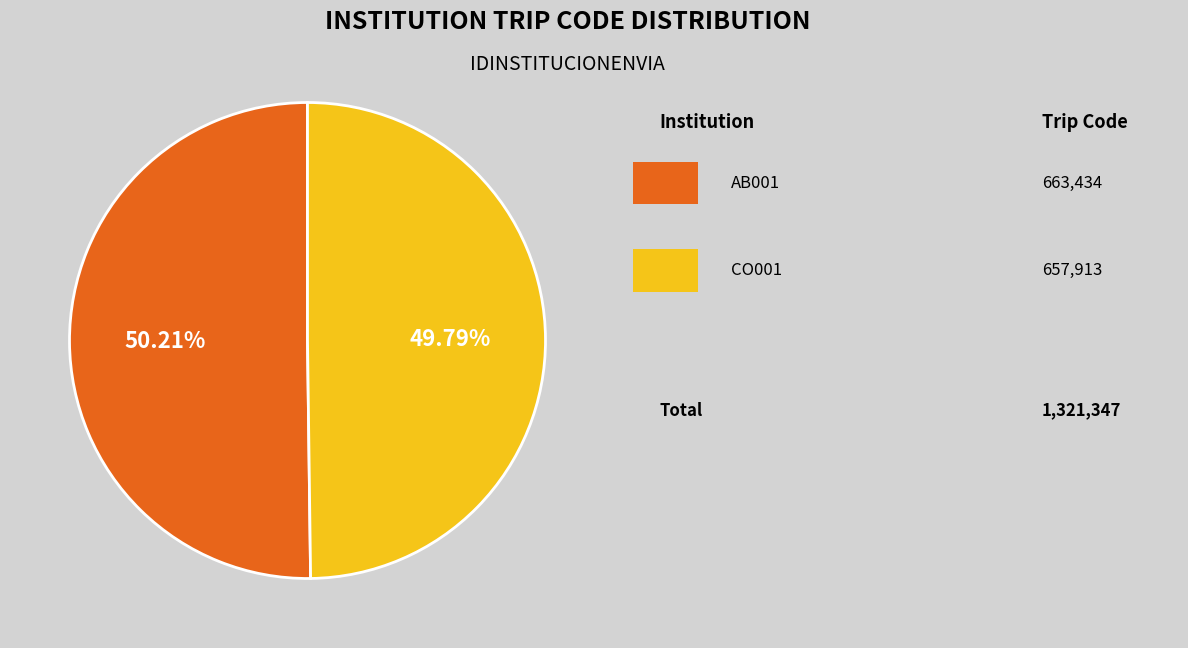

Does any single category account for the majority?

Yes